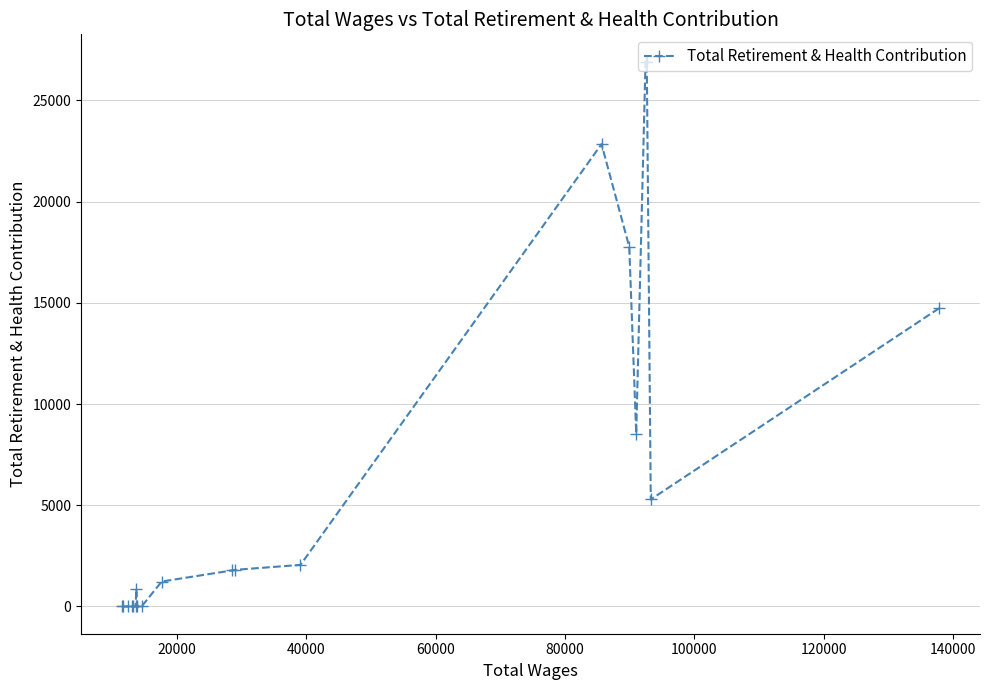

What is the sum of all values?

130750